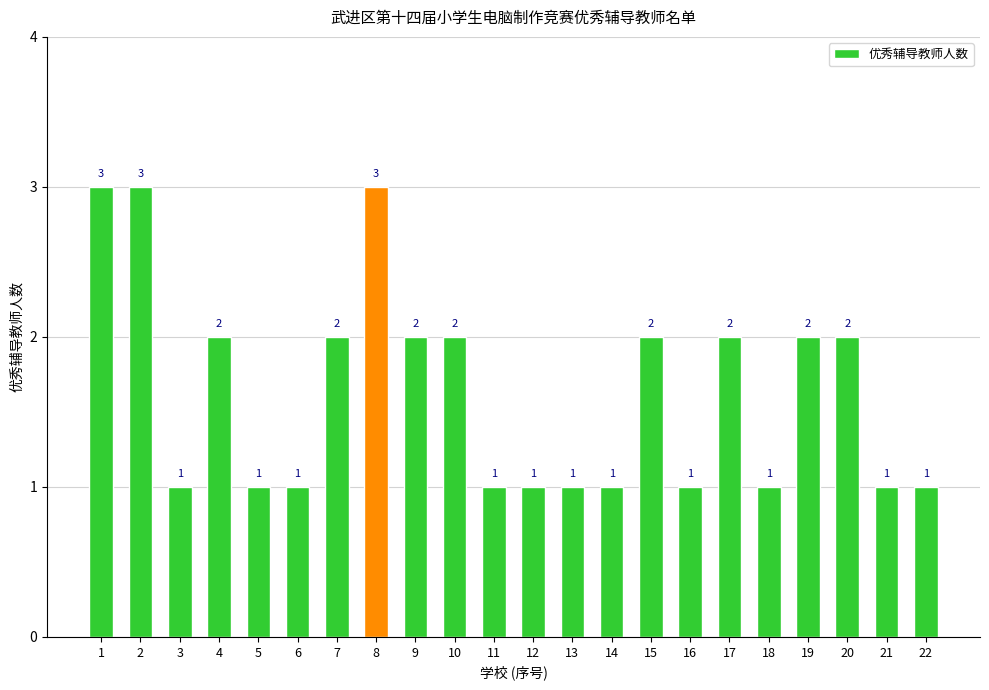

Count the values in the range 1 to 2.

19